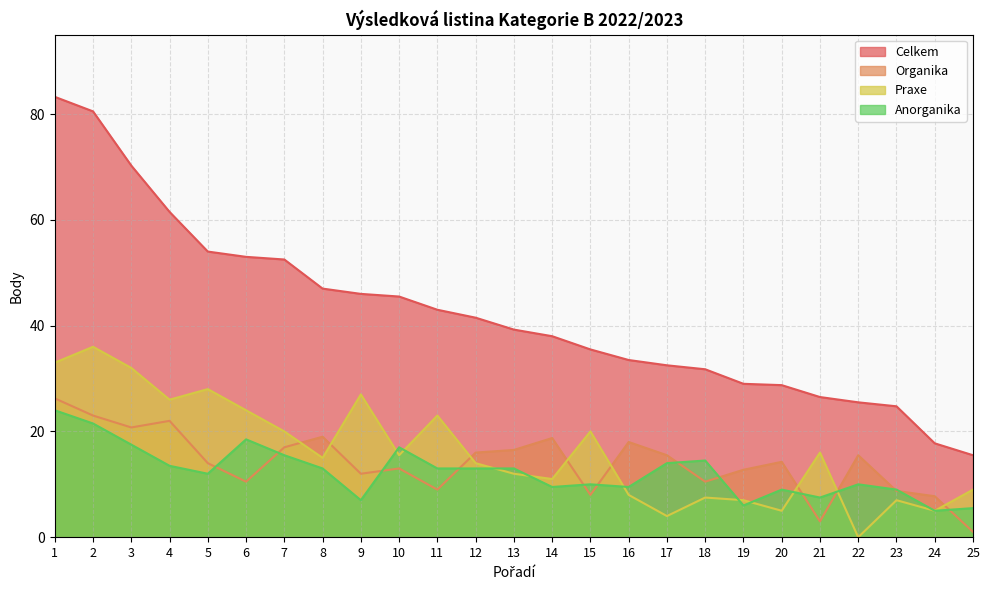

What is the sum of the Celkem values at 3 and 15?

105.8